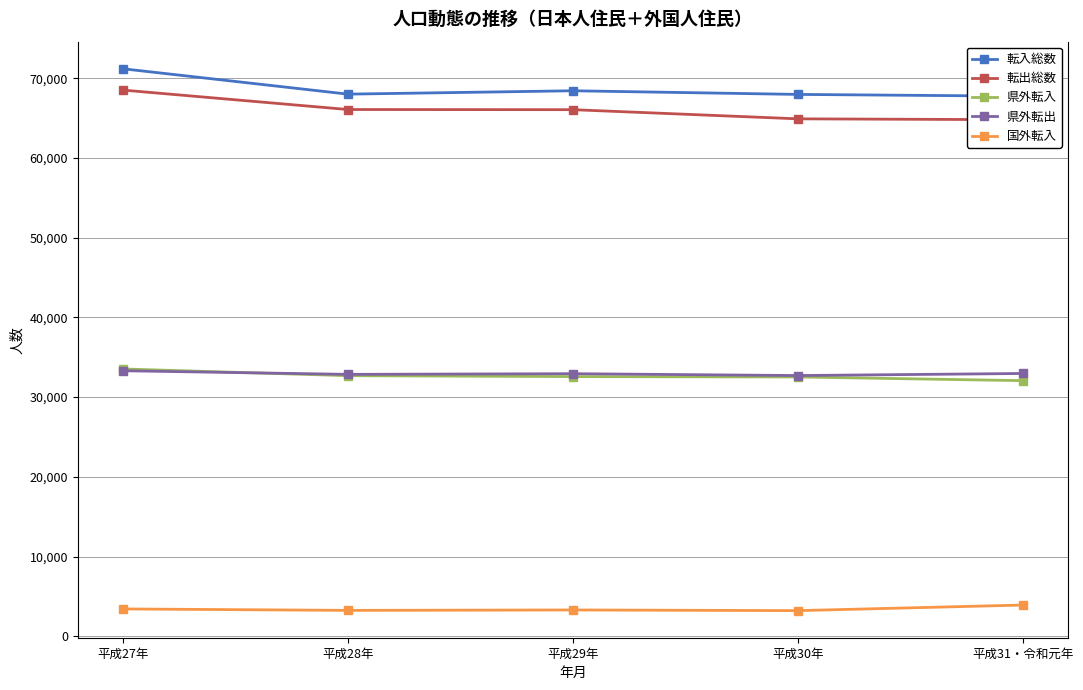

True or false: 県外転出 and 転入総数 cross at least once.

False